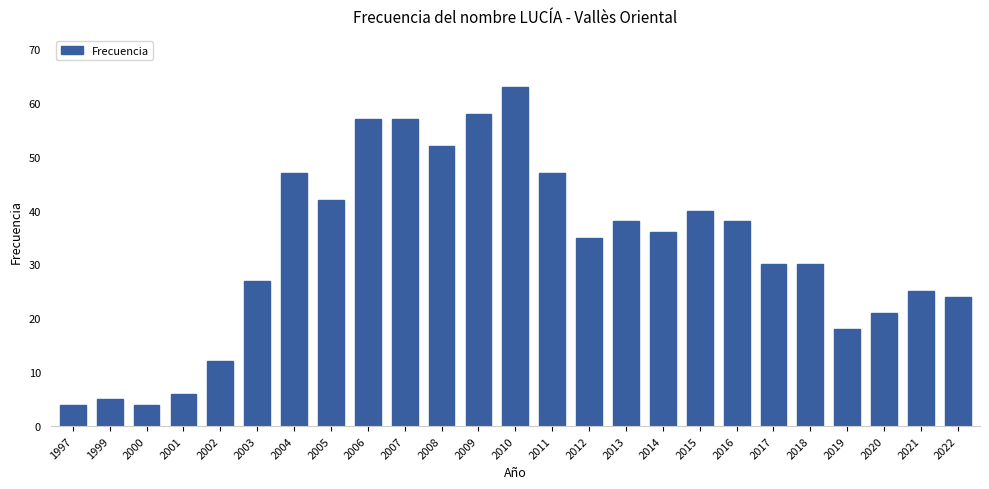

What is the difference between the maximum and minimum values?

59